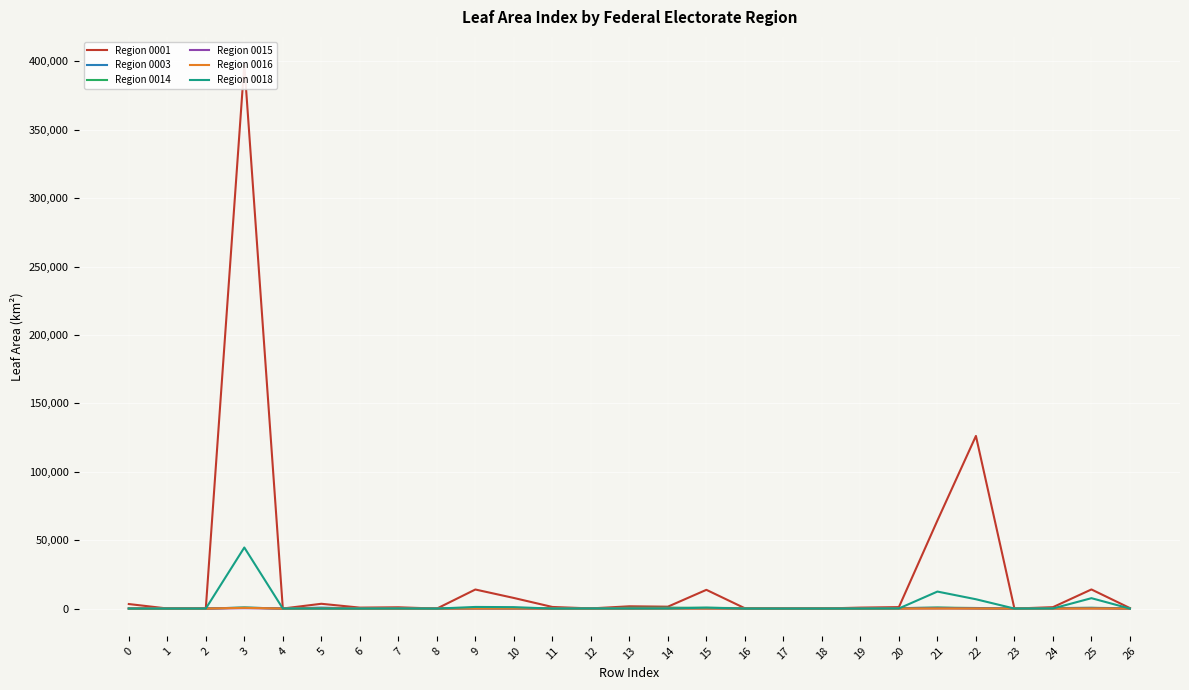

What is the highest value of the Region 0016 series?

530.8